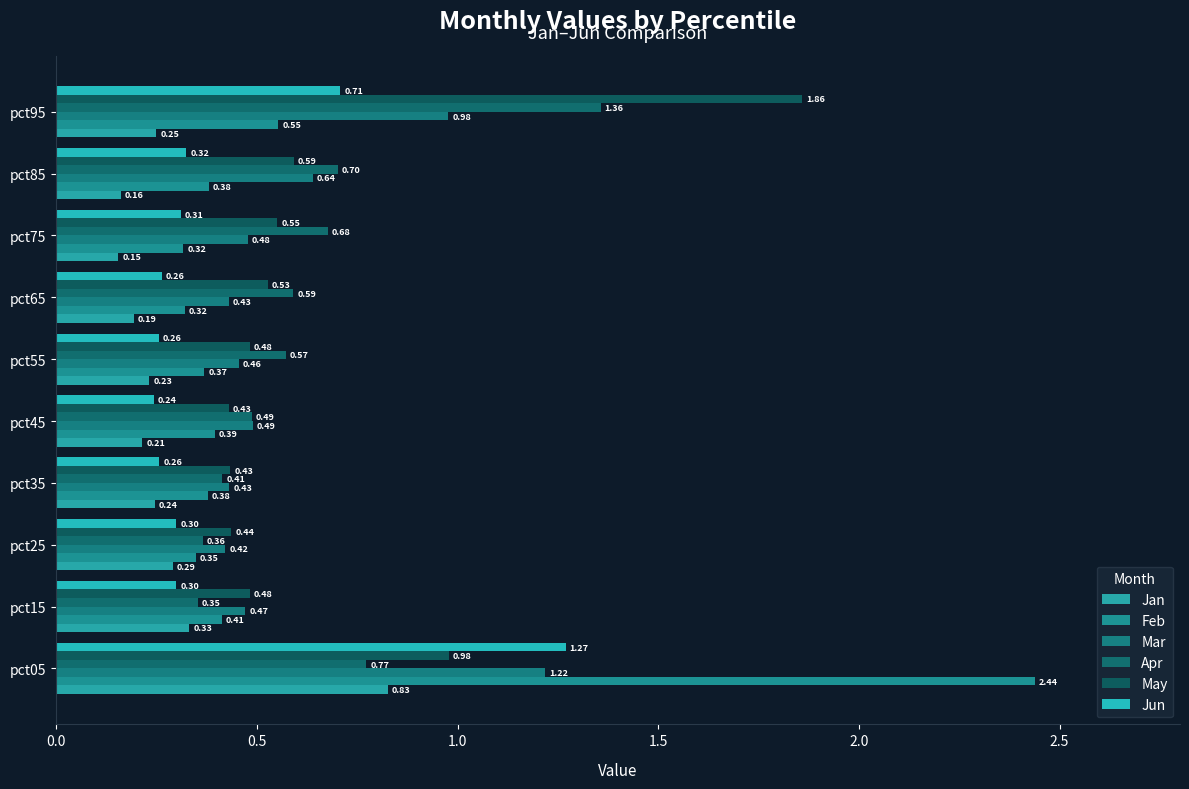

Which series has the largest range (max minus min)?

Feb